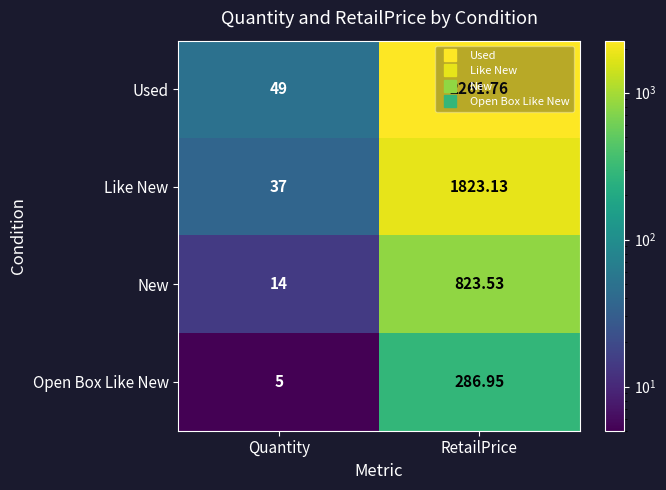

At which label does Open Box Like New reach its minimum?

Quantity